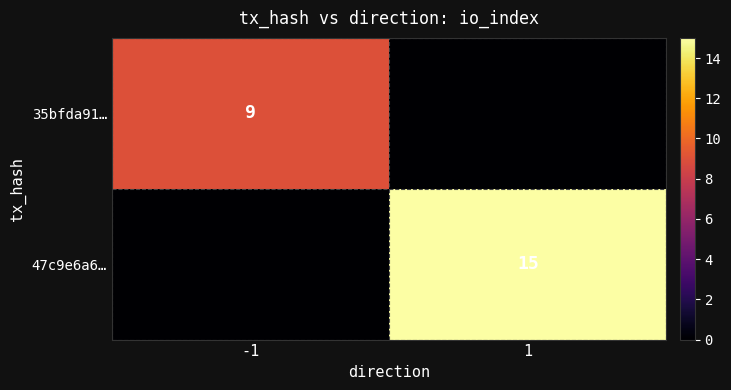

Is it true that 47c9e6a6… equals 4 at 1?

False